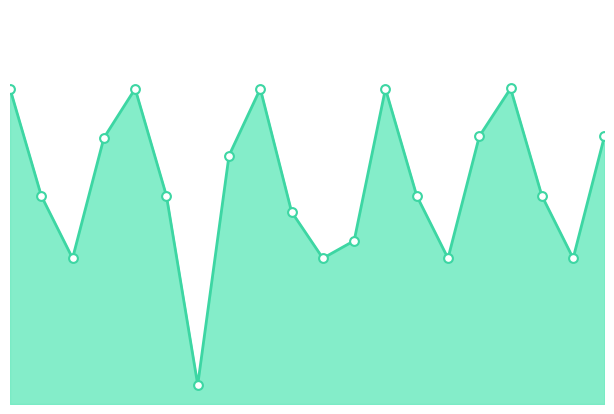

Is this an area chart (filled region under the line)?

Yes